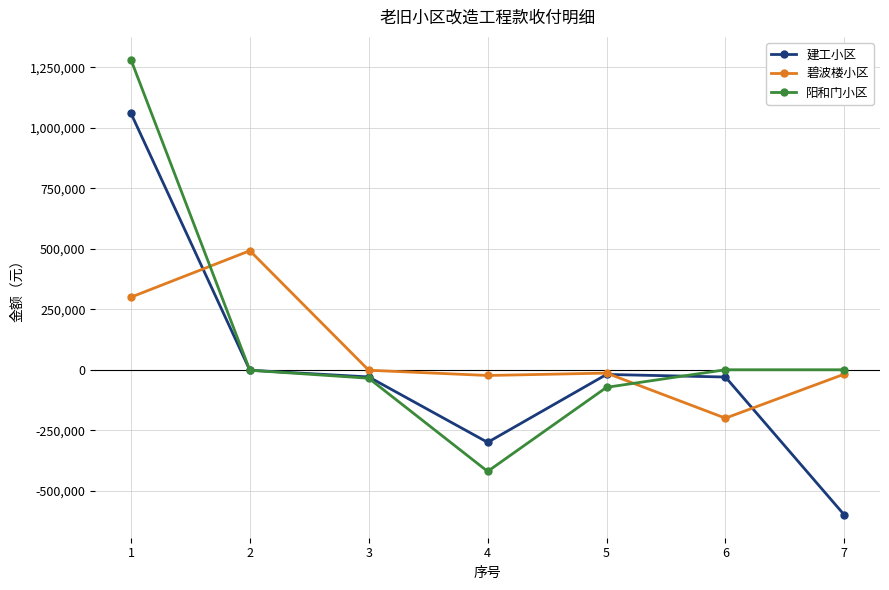

What is the smallest value displayed?

-600000